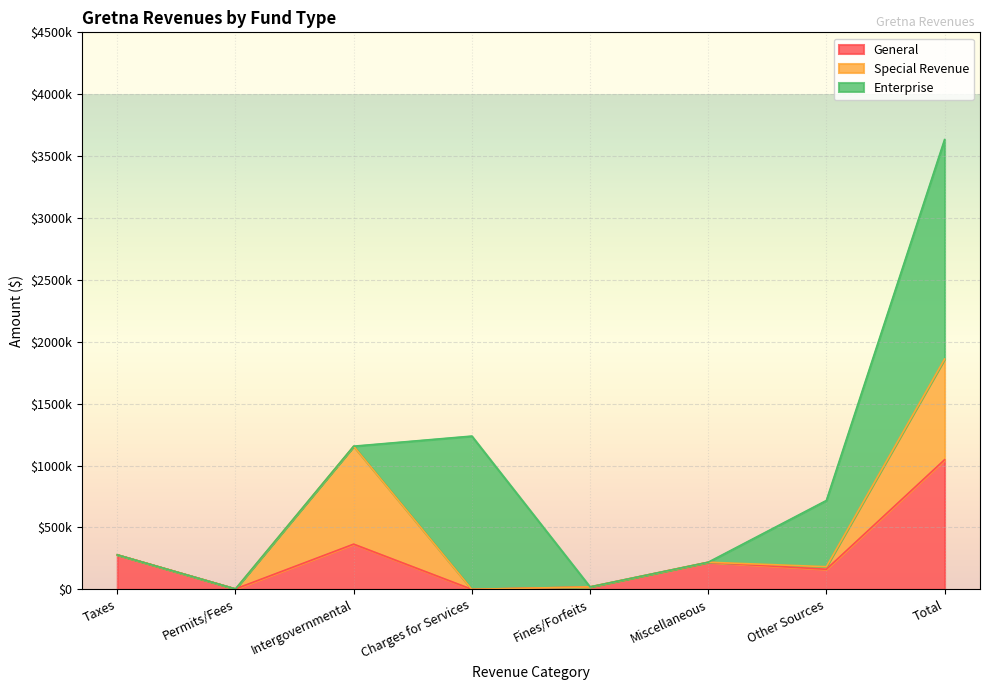

In General, how many points are higher than both neighbors (excluding endpoints)?

2